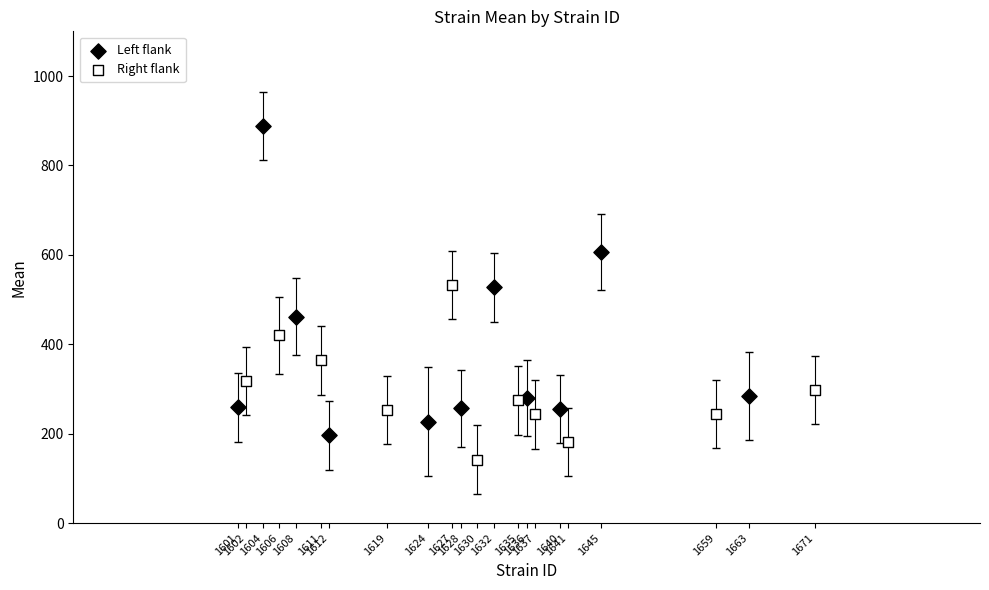

What are all the series names shown in the legend?

Left flank, Right flank